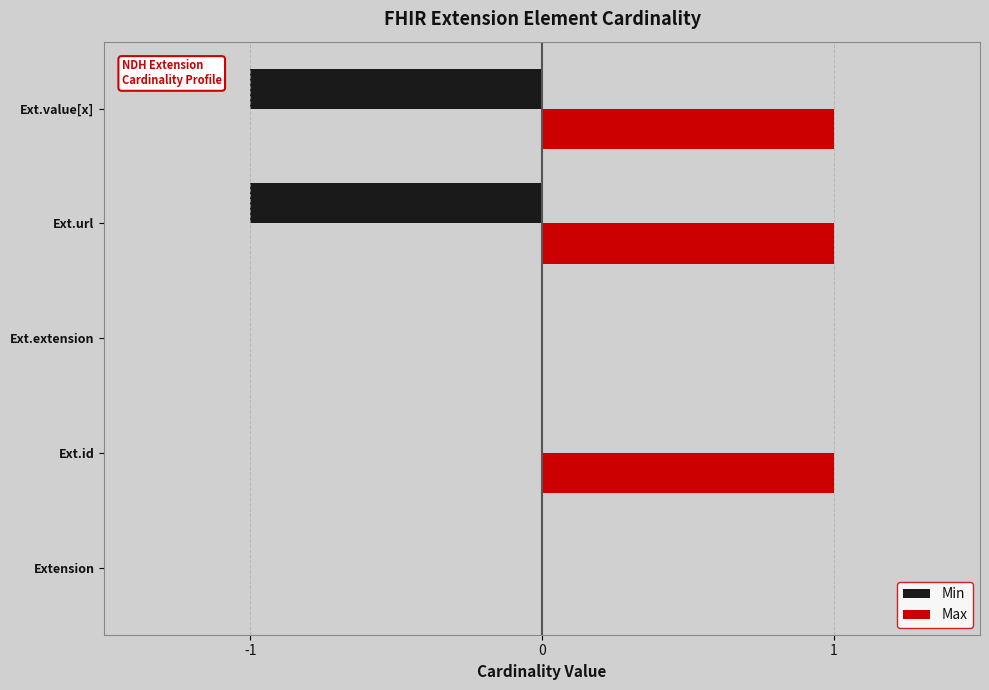

At which category is the sum across all series the highest?

Ext.id